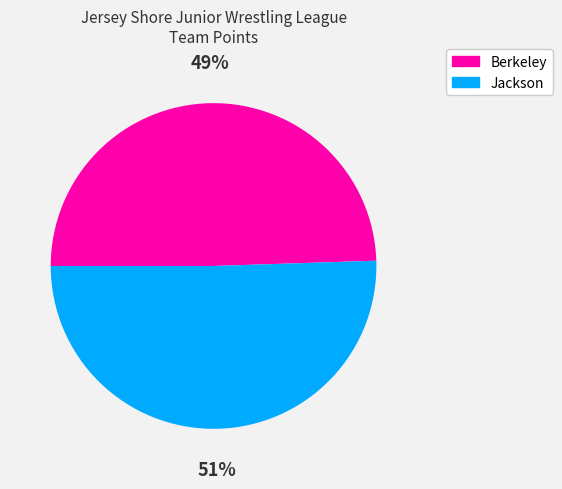

To the nearest percent, what is the combined percentage of Jackson and Berkeley?

100%